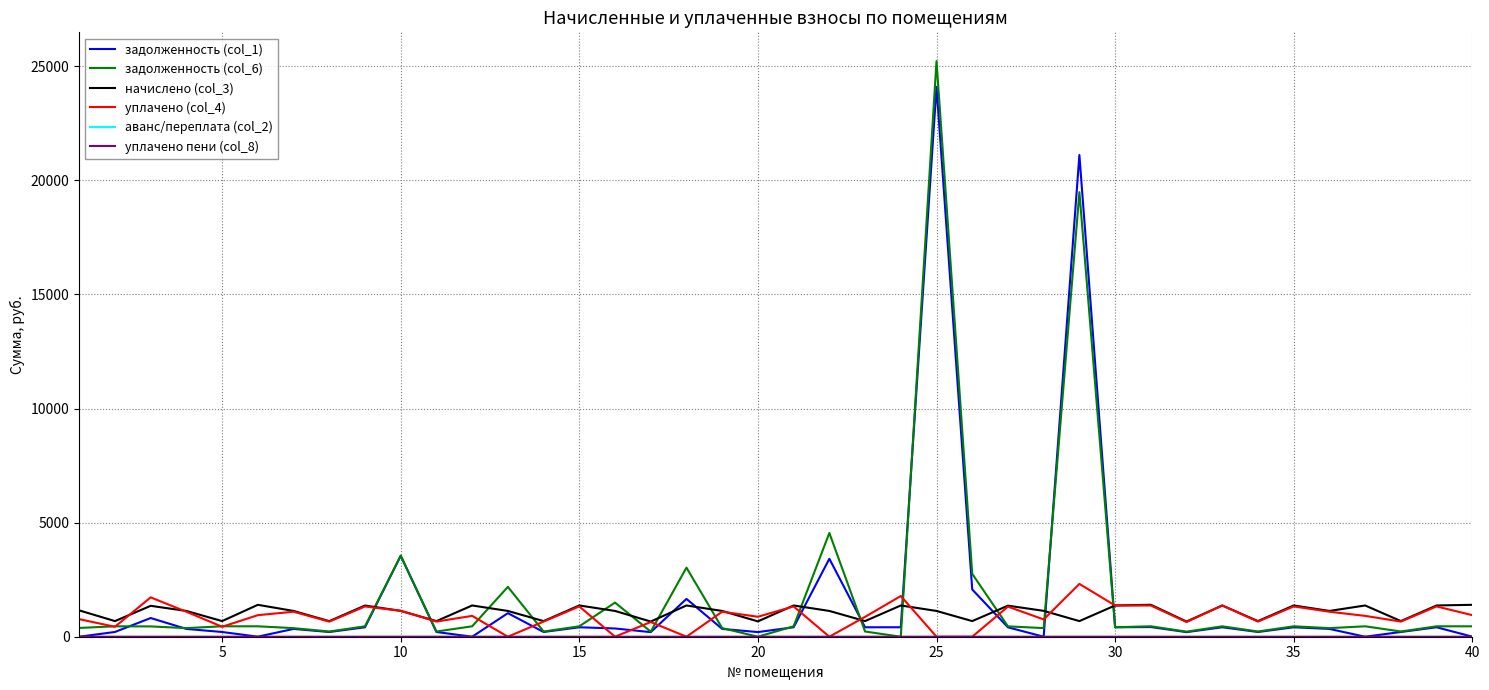

What is the highest value of the начислено (col_3) series?

1400.5